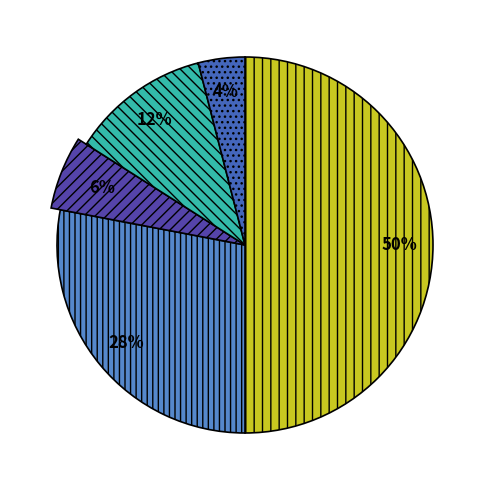

What is the change in value from PLANT_TROUBLE to AMBIENT_DUE_TO_FUEL_INSUFFICIENCY?

-19